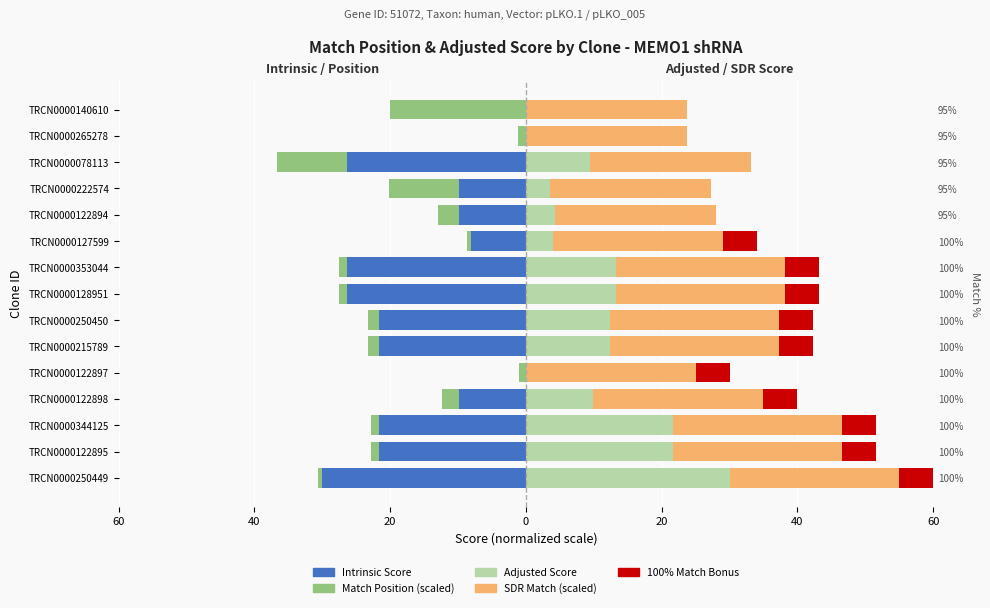

What is the greatest value displayed?

30.0